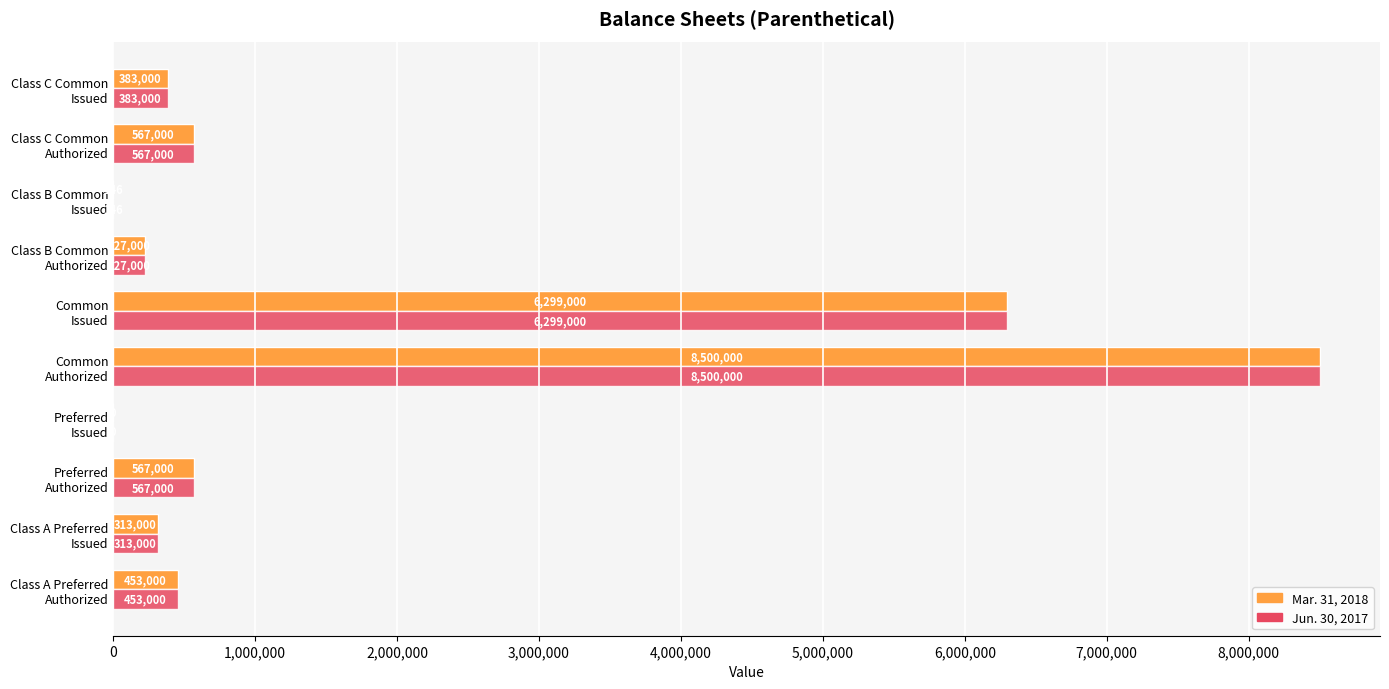

What is the highest value of the Mar. 31, 2018 series?

8500000